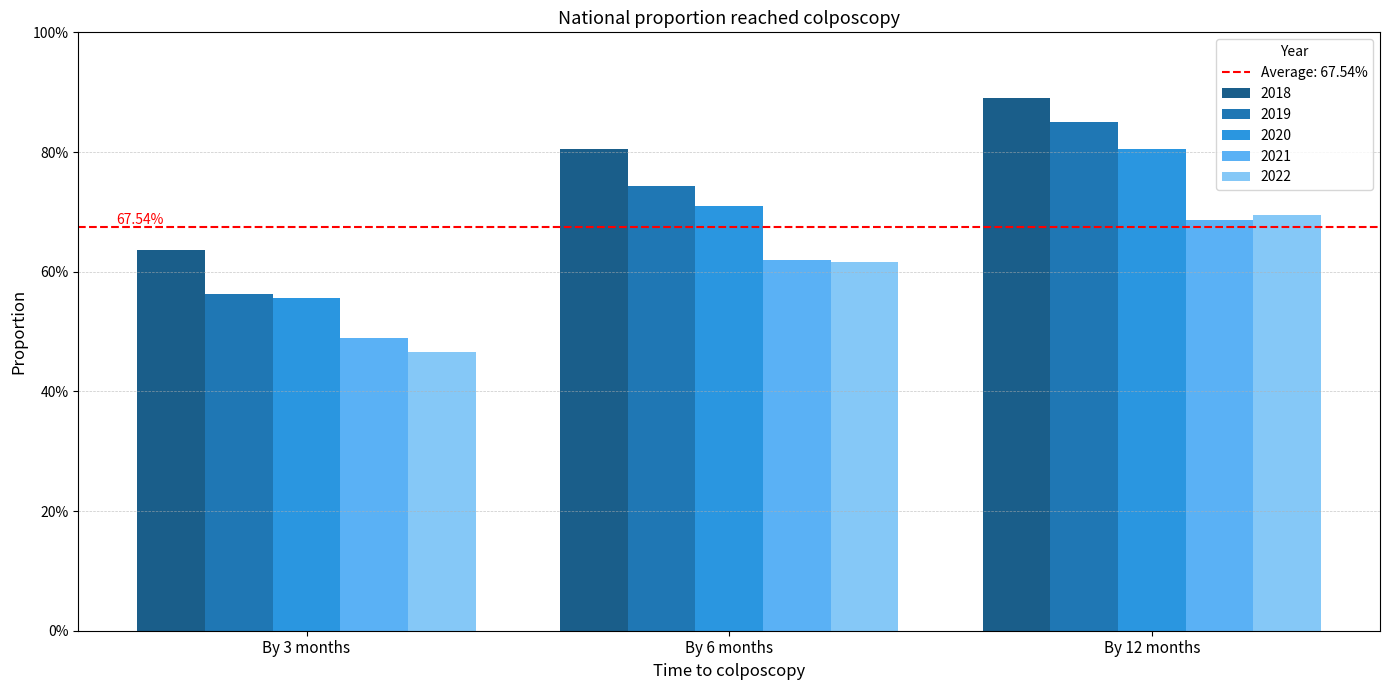

What is the difference between the maximum and minimum values in the 2022 series?

0.2